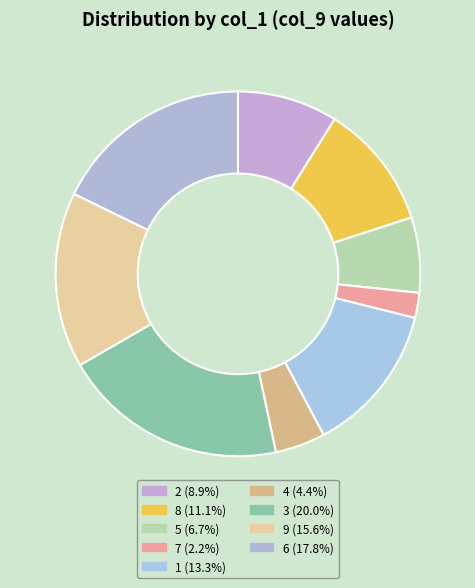

How many segments does this pie chart have?

9